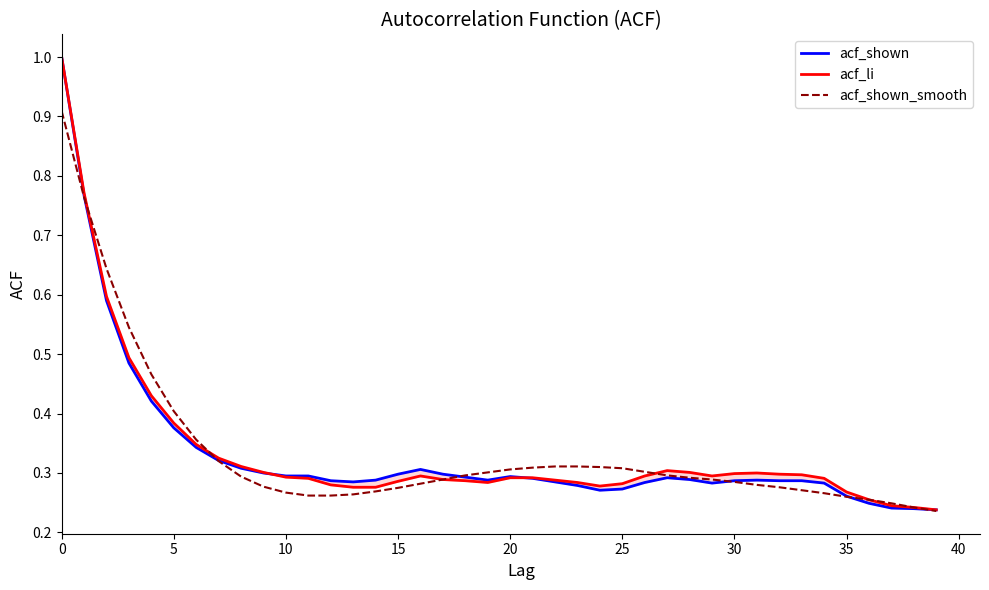

In acf_shown, how many points are lower than both neighbors (excluding endpoints)?

4